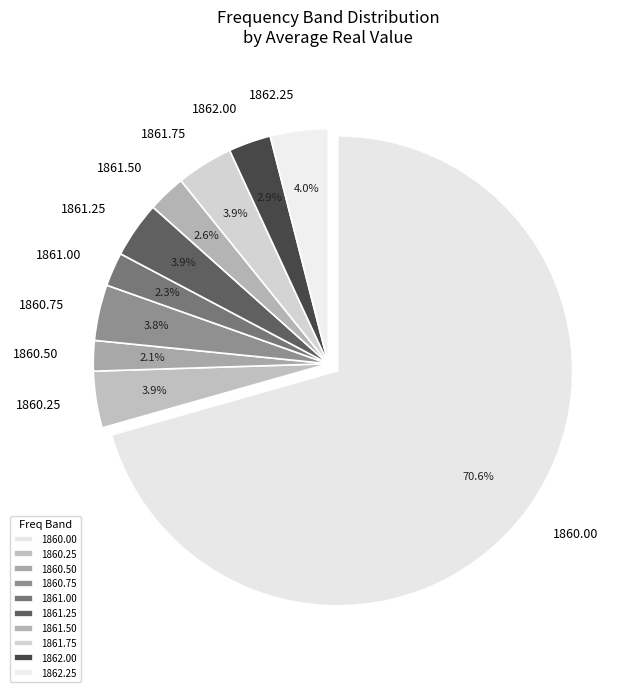

Which has a higher value, 1860.25 or 1861.50?

1860.25